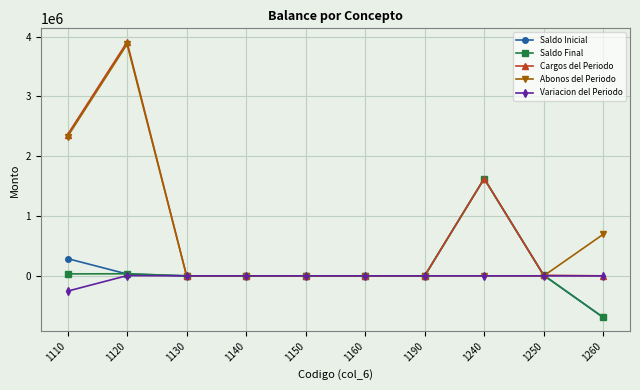

At how many categories does at least one series exceed 848432?

3